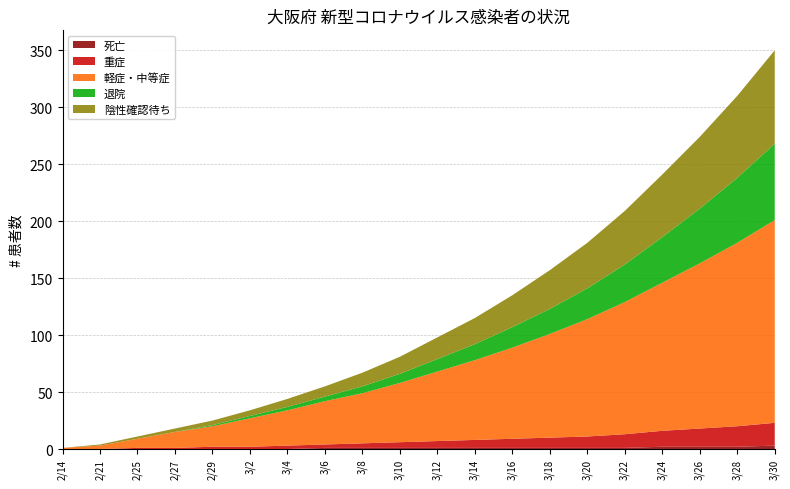

Reading right to left, extract all data points from this chart.

死亡: 3/30=3	3/28=2	3/26=2	3/24=2	3/22=1	3/20=1	3/18=1	3/16=1	3/14=1	3/12=1	3/10=1	3/8=1	3/6=1	3/4=0	3/2=0	2/29=0	2/27=0	2/25=0	2/21=0	2/14=0
重症: 3/30=20	3/28=18	3/26=16	3/24=14	3/22=12	3/20=10	3/18=9	3/16=8	3/14=7	3/12=6	3/10=5	3/8=4	3/6=3	3/4=3	3/2=2	2/29=2	2/27=1	2/25=1	2/21=0	2/14=0
軽症・中等症: 3/30=178	3/28=161	3/26=145	3/24=130	3/22=116	3/20=103	3/18=91	3/16=80	3/14=70	3/12=61	3/10=52	3/8=44	3/6=38	3/4=31	3/2=25	2/29=18	2/27=14	2/25=8	2/21=3	2/14=1
退院: 3/30=67	3/28=57	3/26=48	3/24=40	3/22=33	3/20=27	3/18=22	3/16=18	3/14=14	3/12=11	3/10=8	3/8=6	3/6=4	3/4=3	3/2=2	2/29=1	2/27=0	2/25=0	2/21=0	2/14=0
陰性確認待ち: 3/30=82	3/28=72	3/26=63	3/24=55	3/22=47	3/20=40	3/18=34	3/16=28	3/14=23	3/12=19	3/10=15	3/8=12	3/6=9	3/4=7	3/2=5	2/29=4	2/27=3	2/25=2	2/21=1	2/14=0